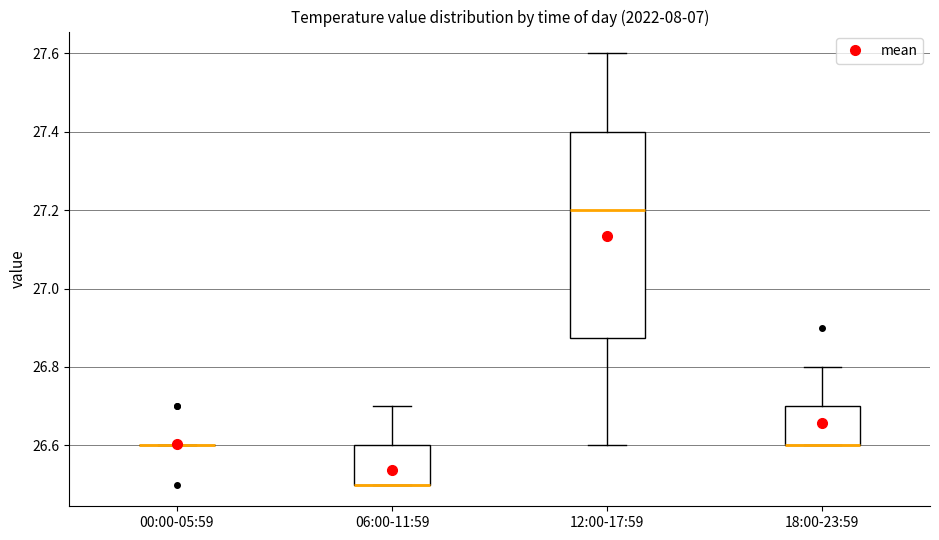

Comparing the boxes themselves (not the whiskers), which one is the tallest?

12:00-17:59